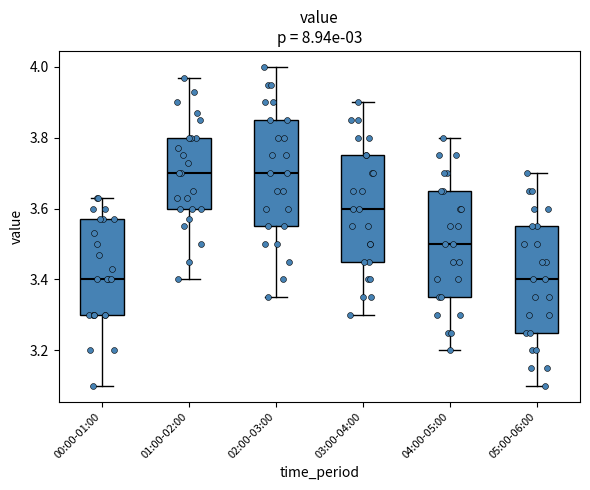

Where is the lower edge of the box for 04:00-05:00 on the y-axis? The values are not printed on the chart, so give them approximately, as read against the axis.

3.36